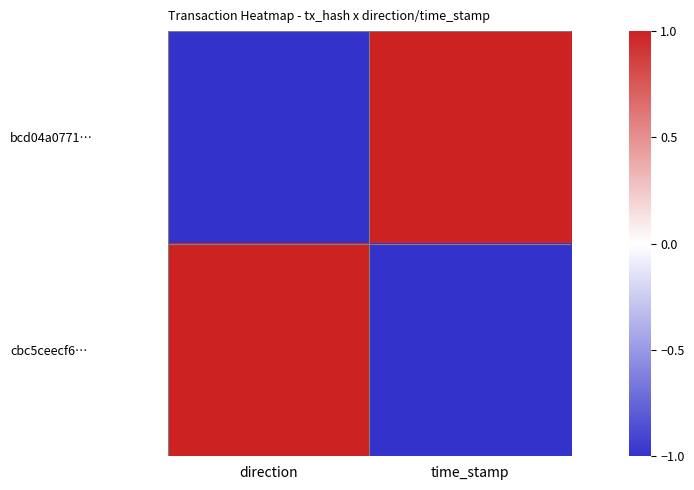

At how many categories does at least one series exceed 0?

2